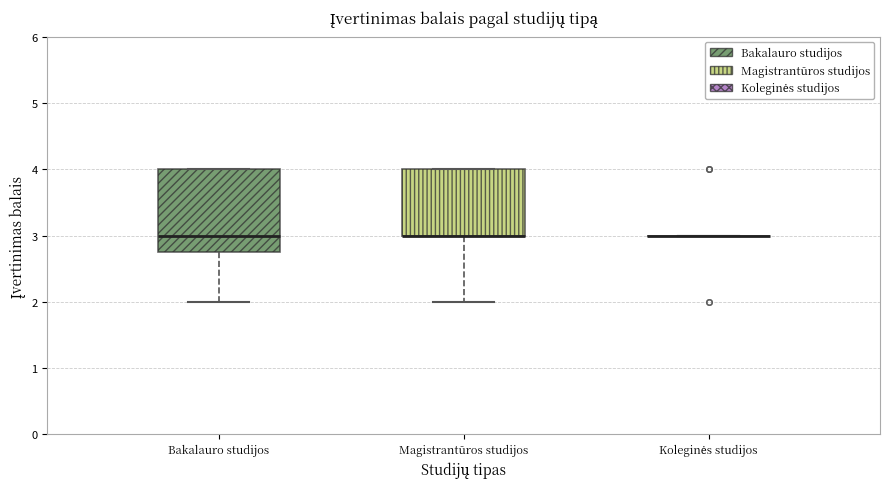

Reading left to right, read every box against the y-axis: the position of its median line, the range the box covers, and the ends of its whiskers. The values are not printed on the chart, so give them approximately, as read against the axis.

Bakalauro studijos: median 3.0, box 2.8 to 4.0, whiskers 2.0 to 4.0
Magistrantūros studijos: median 3.0 (drawn on the box's lower edge), box 3.0 to 4.0, whiskers 2.0 to 4.0
Koleginės studijos: box collapsed to a line at 3.0, whiskers 3.0 to 3.0